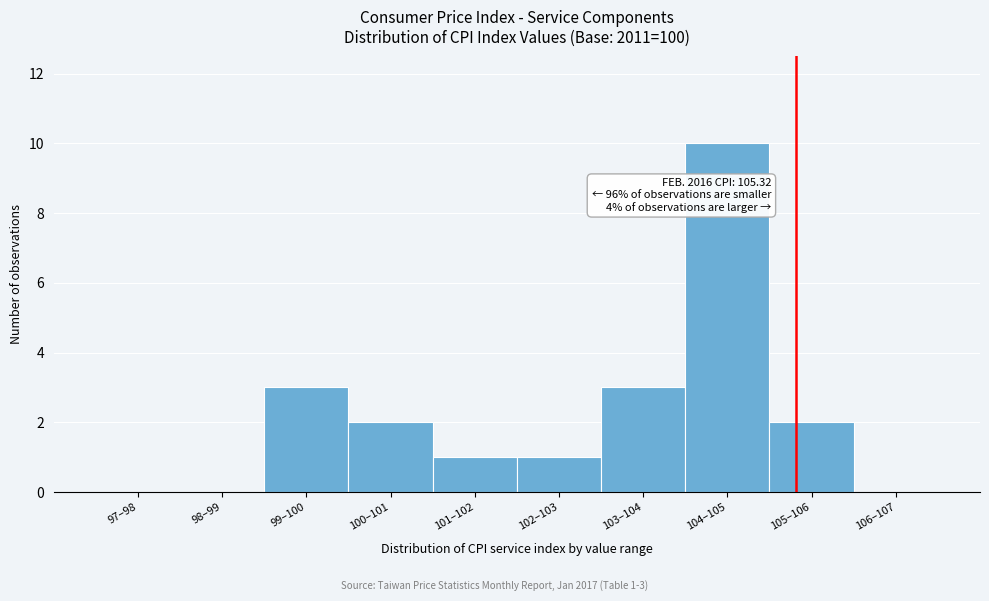

Reading left to right, extract all data points from this chart.

97–98=0	98–99=0	99–100=3	100–101=2	101–102=1	102–103=1	103–104=3	104–105=10	105–106=2	106–107=0